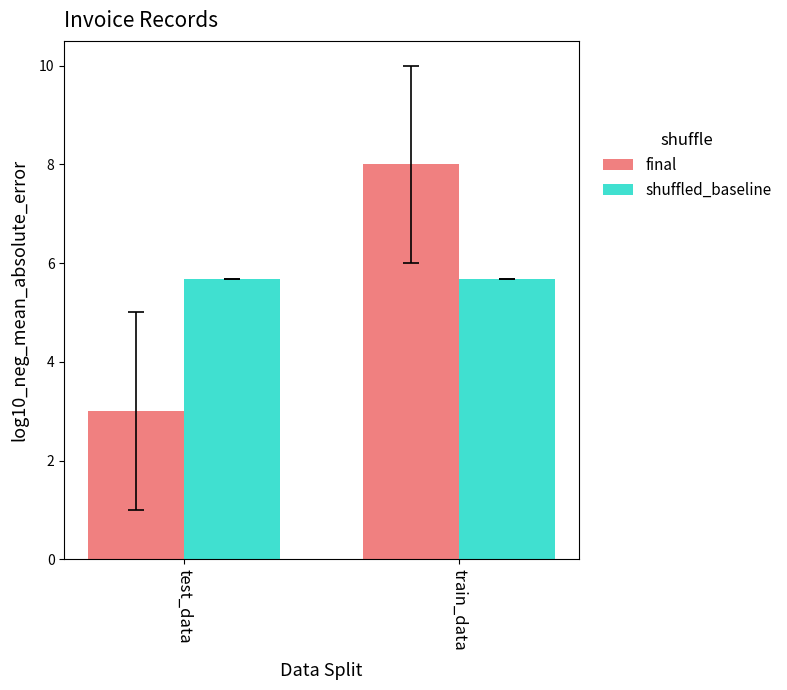

At which label does final reach its minimum?

test_data